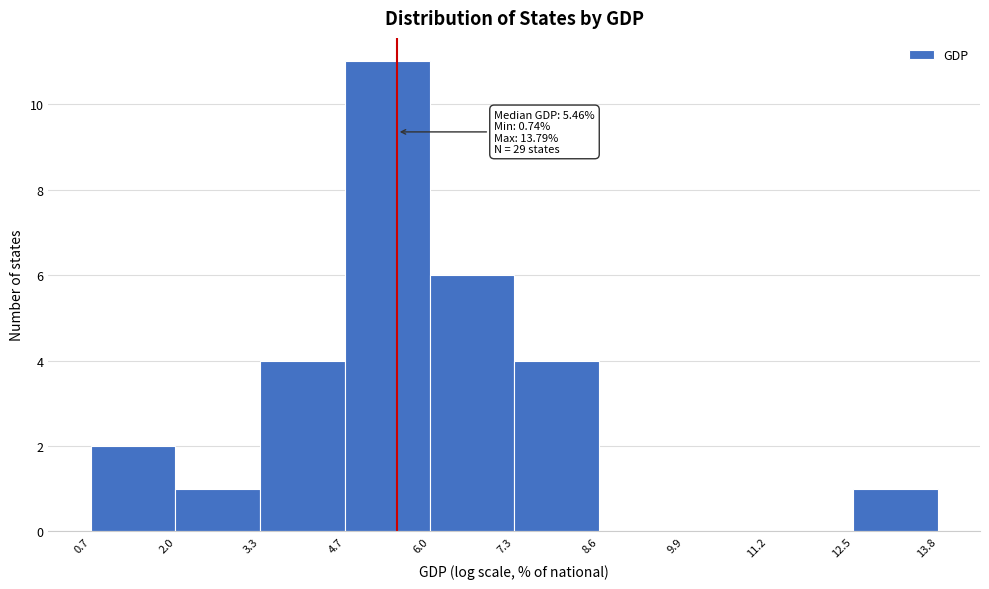

Over which range of the x-axis is the bar tallest?

4.7 to 6.0